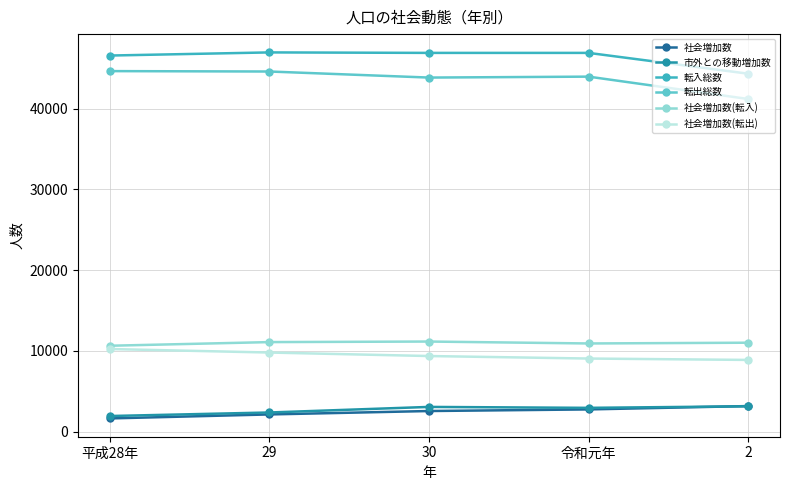

Is it true that 転出総数 equals 44583 at 29?

True